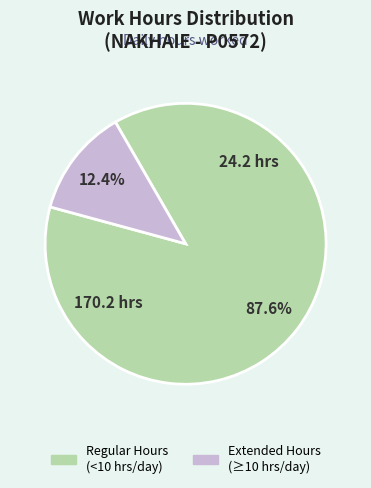

Is there any slice that represents more than half of the pie?

Yes